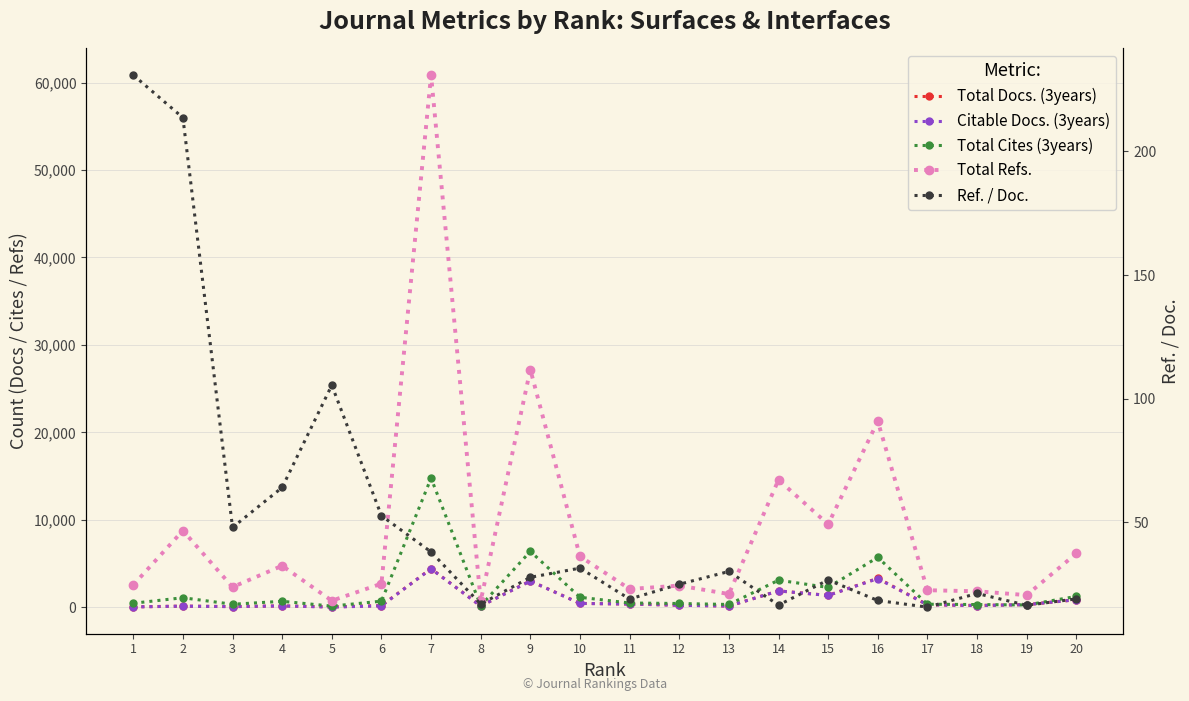

True or false: Citable Docs. (3years) has more than 1 interior local peaks.

True